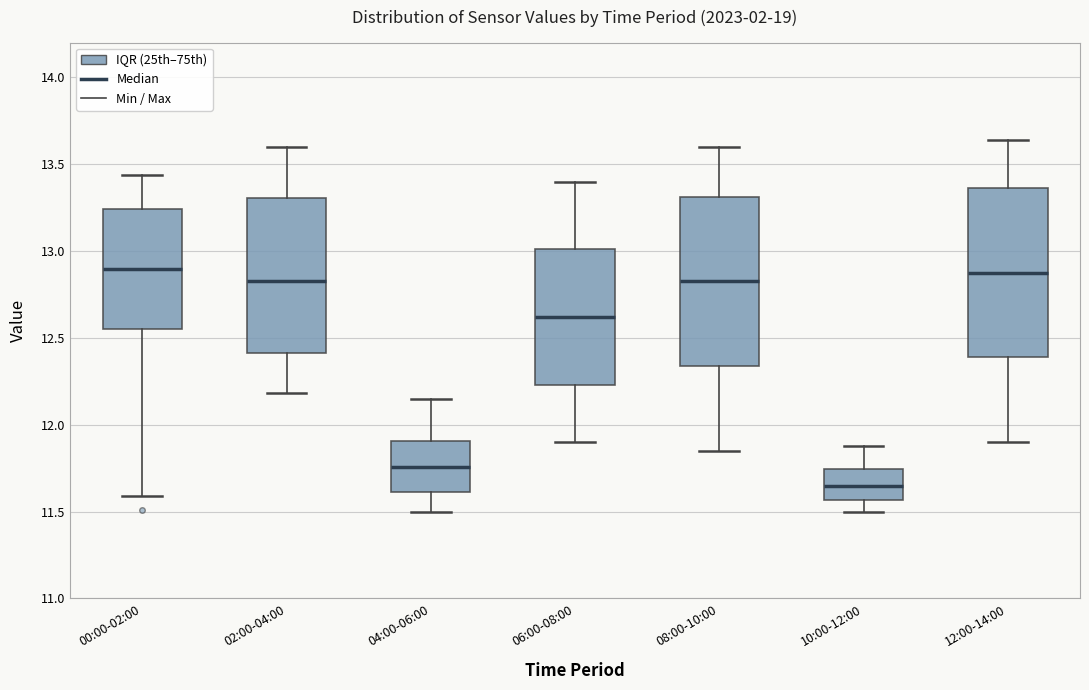

Where is the upper edge of the box for 06:00-08:00 on the y-axis? The values are not printed on the chart, so give them approximately, as read against the axis.

13.00